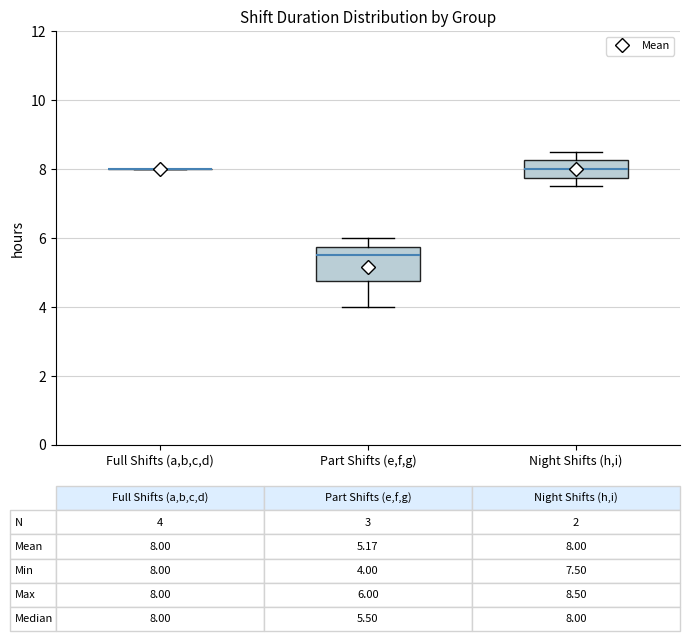

Comparing the boxes themselves (not the whiskers), which one is the tallest?

Part Shifts (e,f,g)